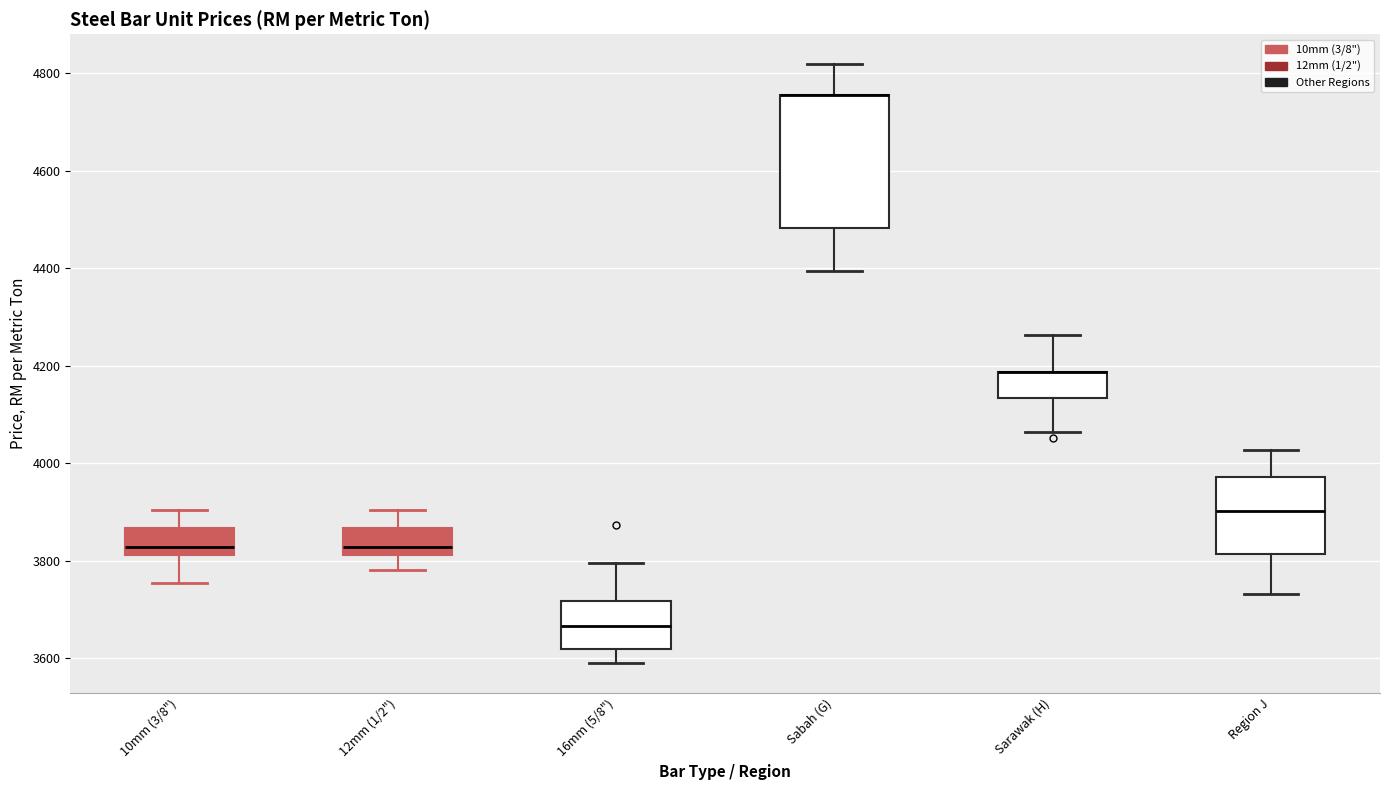

Where is the lower edge of the box for 16mm (5/8") on the y-axis? The values are not printed on the chart, so give them approximately, as read against the axis.

3620